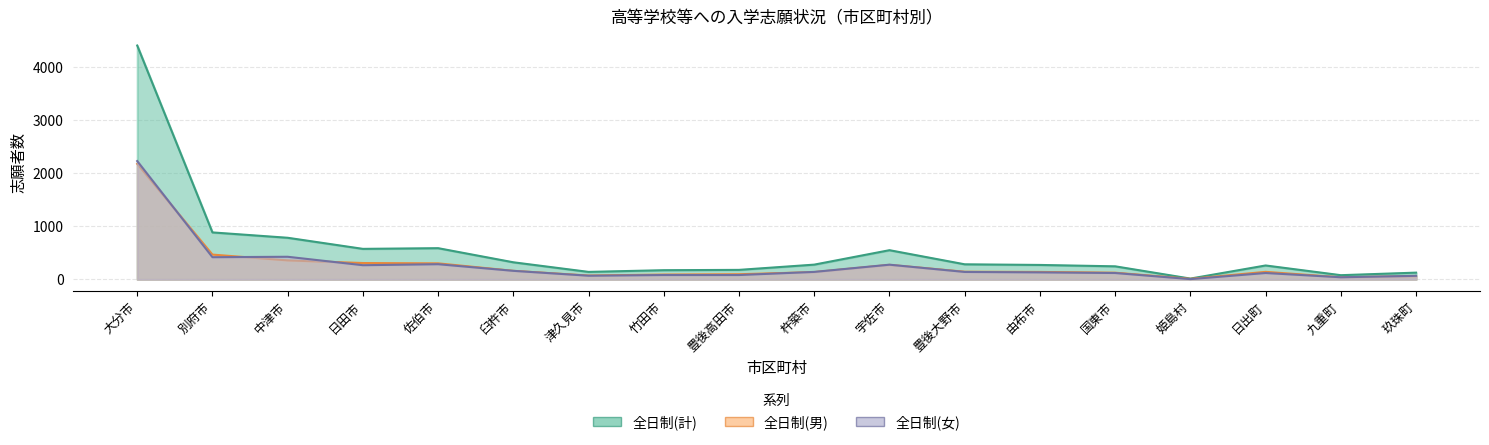

How many values in the 全日制(計) series exceed 278?

8